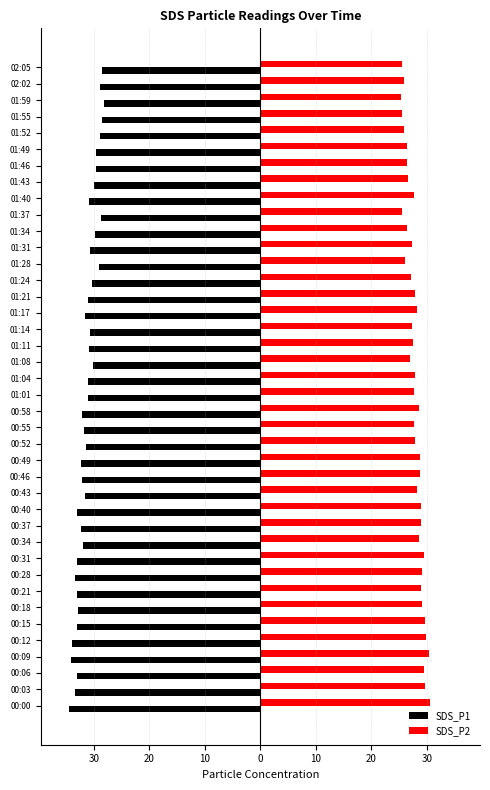

What are all the series names shown in the legend?

SDS_P1, SDS_P2